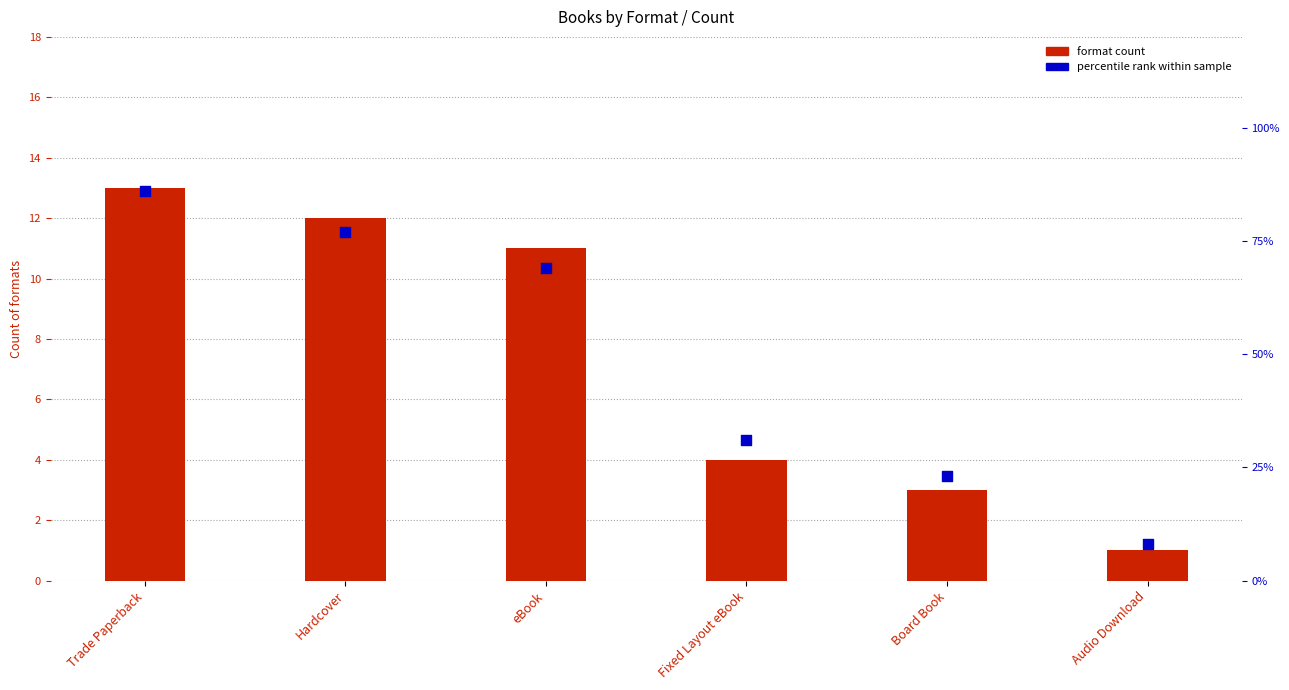

Is the value of format count at Board Book greater than the value of percentile rank within sample at Audio Download?

No